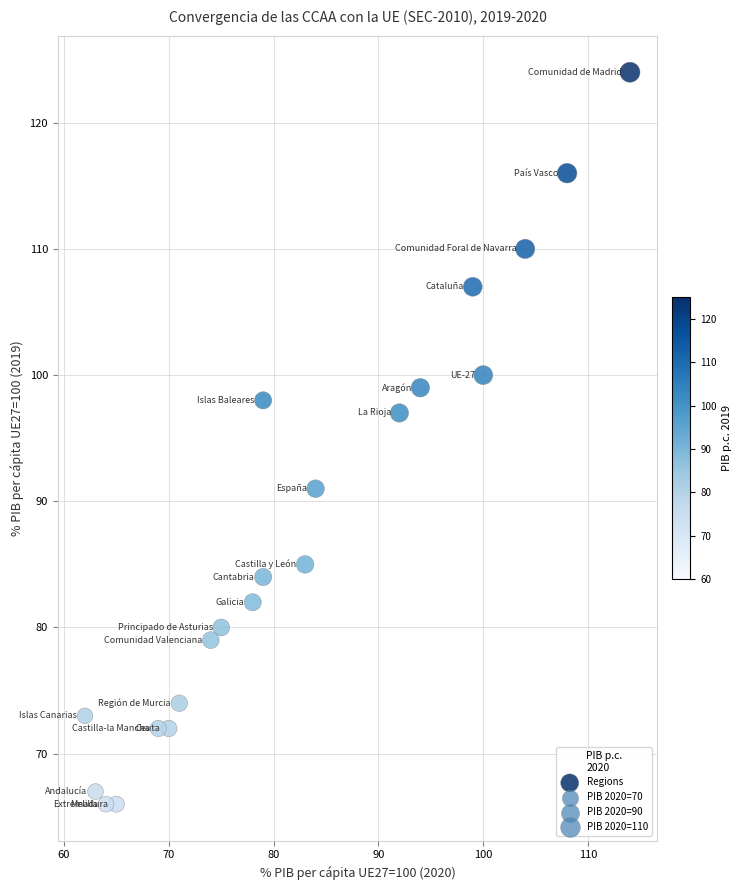

What is the range of Y values (max minus min)?

58